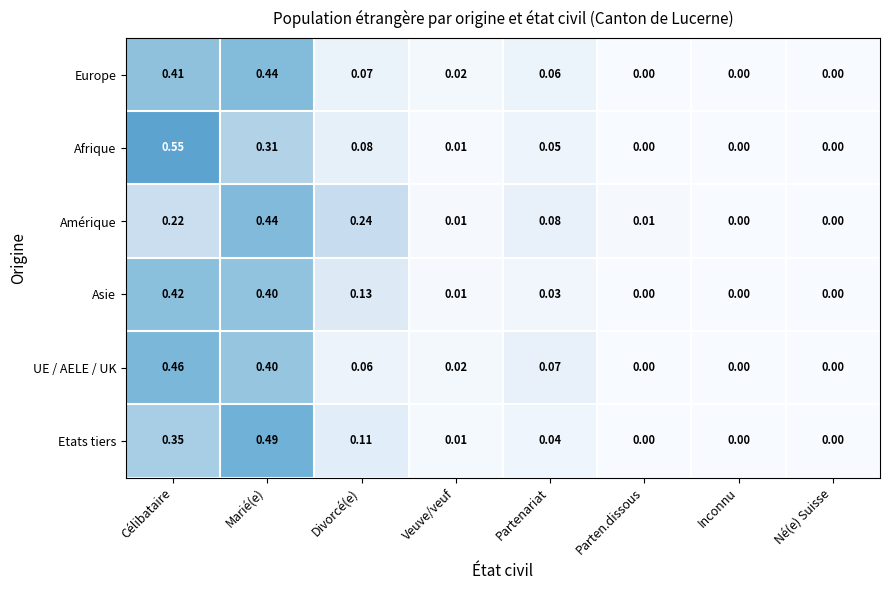

Which series has the widest spread of values?

Afrique